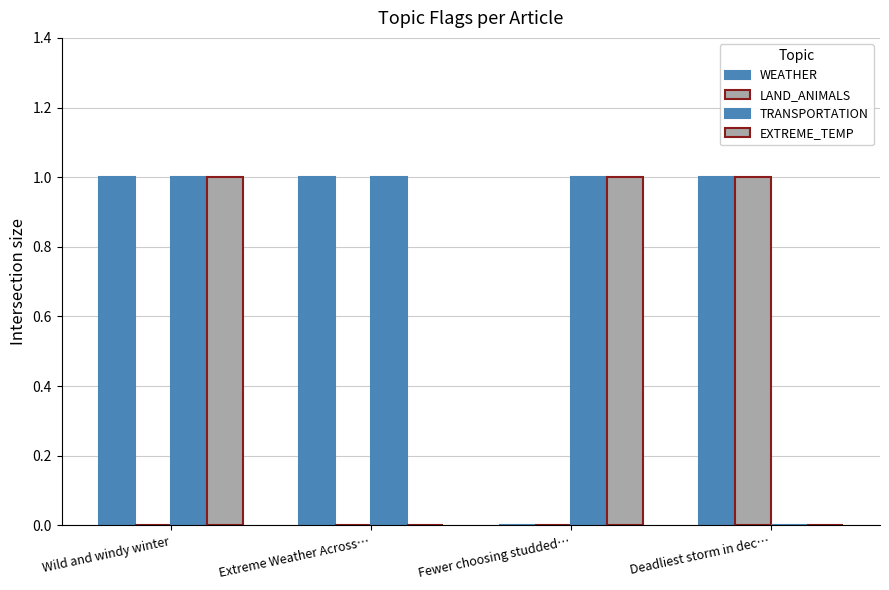

The LAND_ANIMALS series shows 0 at Extreme Weather Across…. True or false?

False